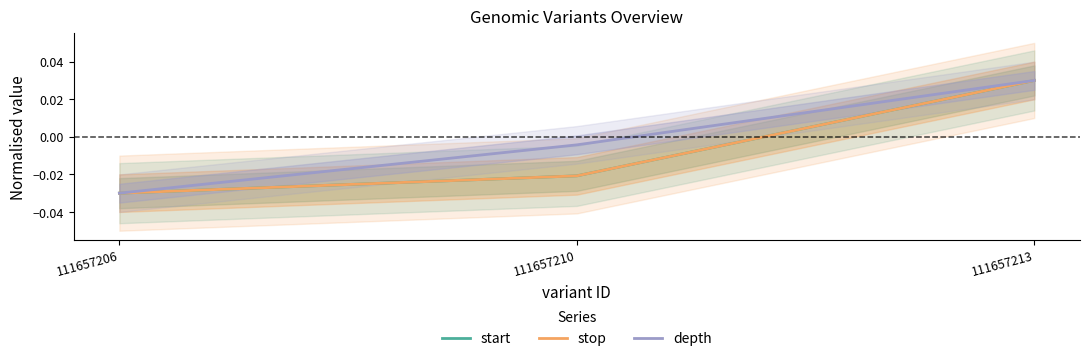

How many stop values are between 0 and 1?

1